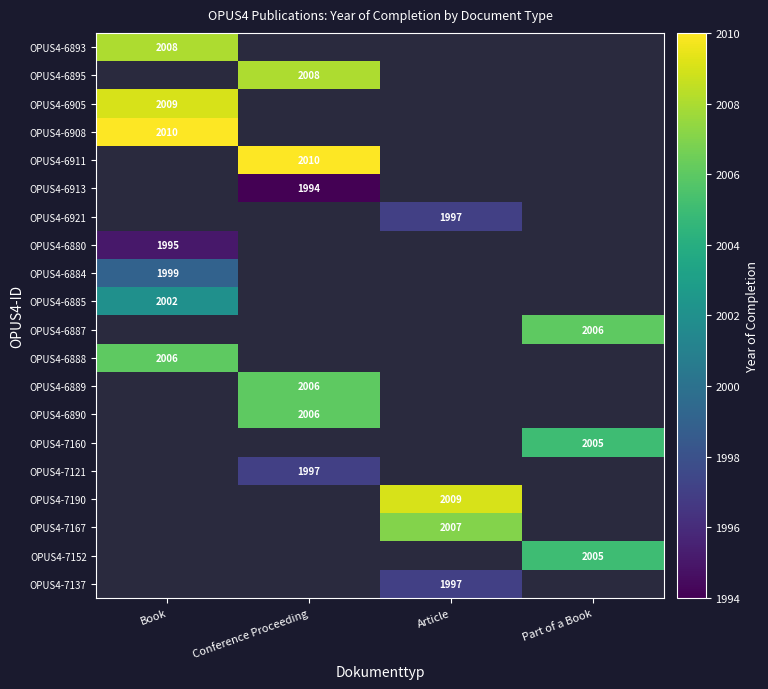

True or false: OPUS4-6880 has a value of 1995 at Book.

True